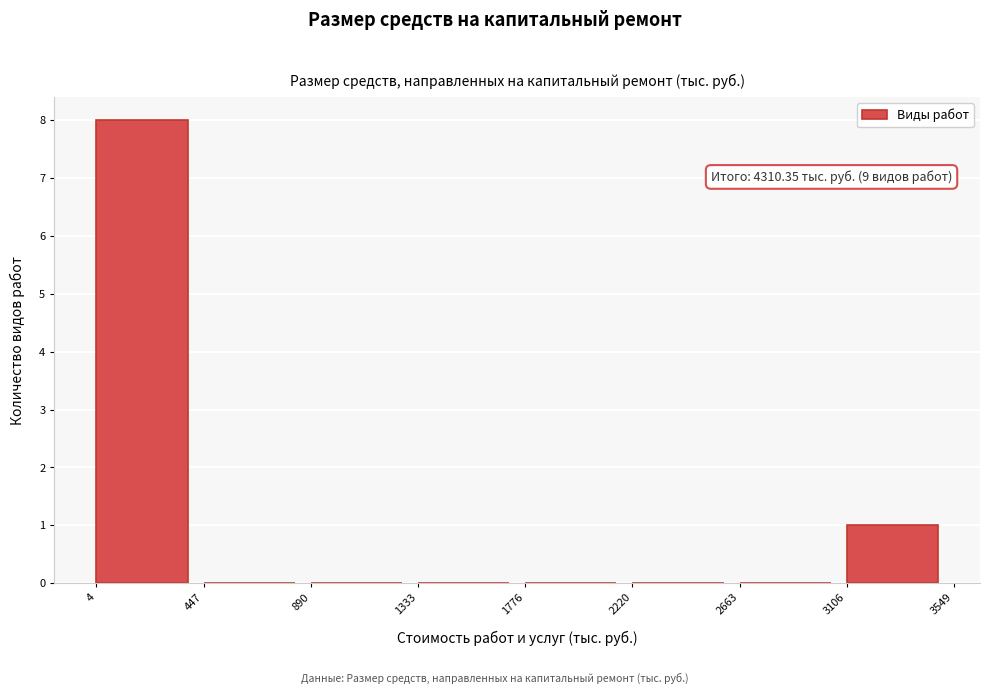

Which range on the x-axis has the tallest bar?

4 to 447